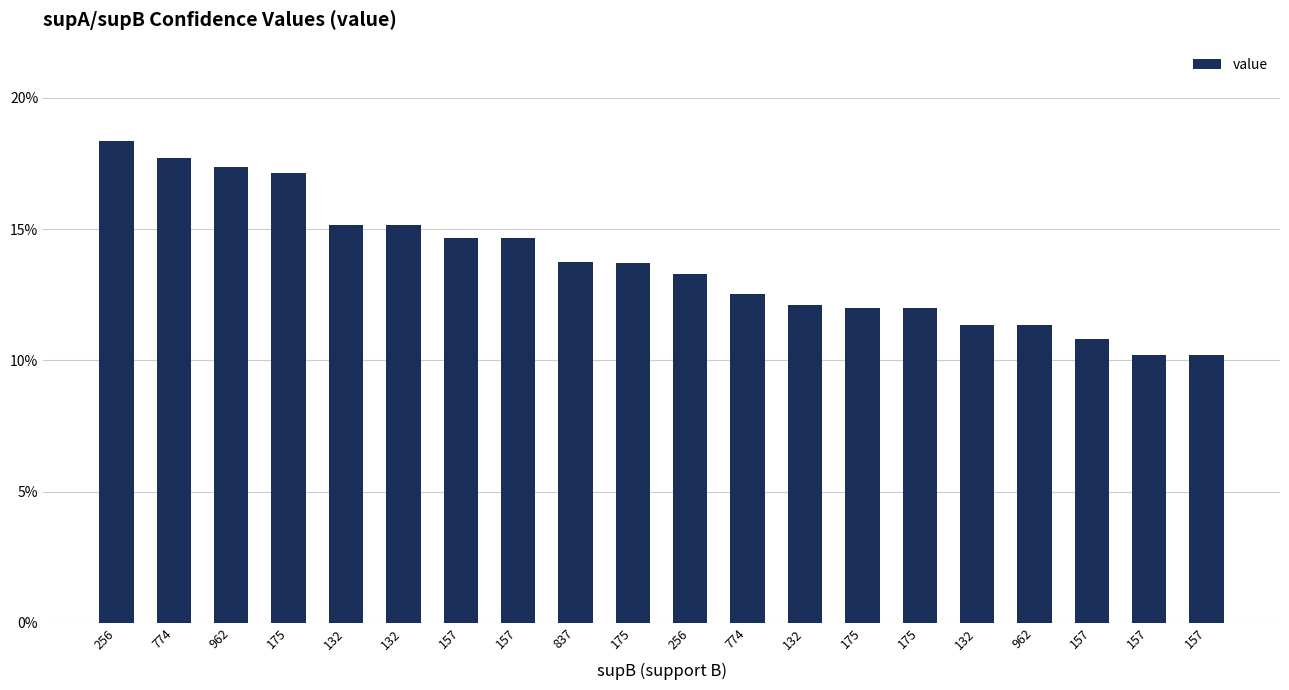

Reading left to right, list all the values displayed in this chart.

256=0.2	774=0.2	962=0.2	175=0.2	132=0.2	132=0.2	157=0.1	157=0.1	837=0.1	175=0.1	256=0.1	774=0.1	132=0.1	175=0.1	175=0.1	132=0.1	962=0.1	157=0.1	157=0.1	157=0.1